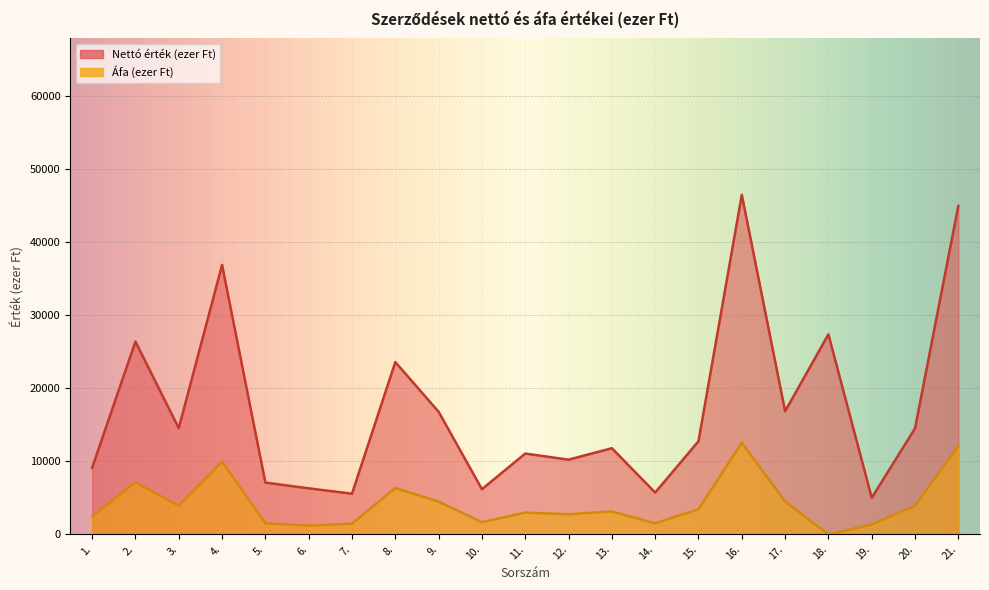

What is the value of the Áfa (ezer Ft) point at the 20th from the left?

3915